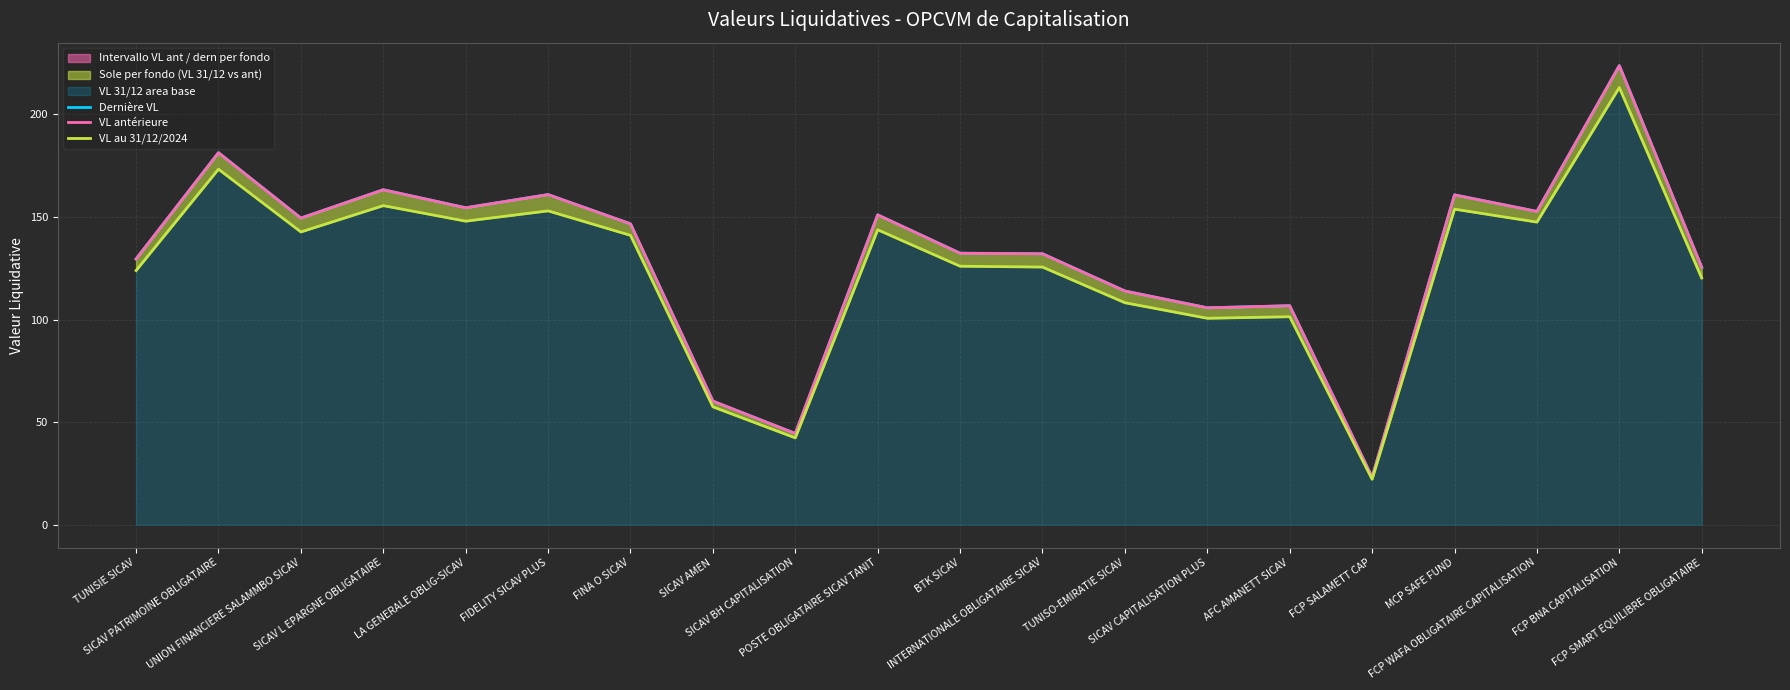

What value does the VL antérieure series have at SICAV AMEN?

60.2